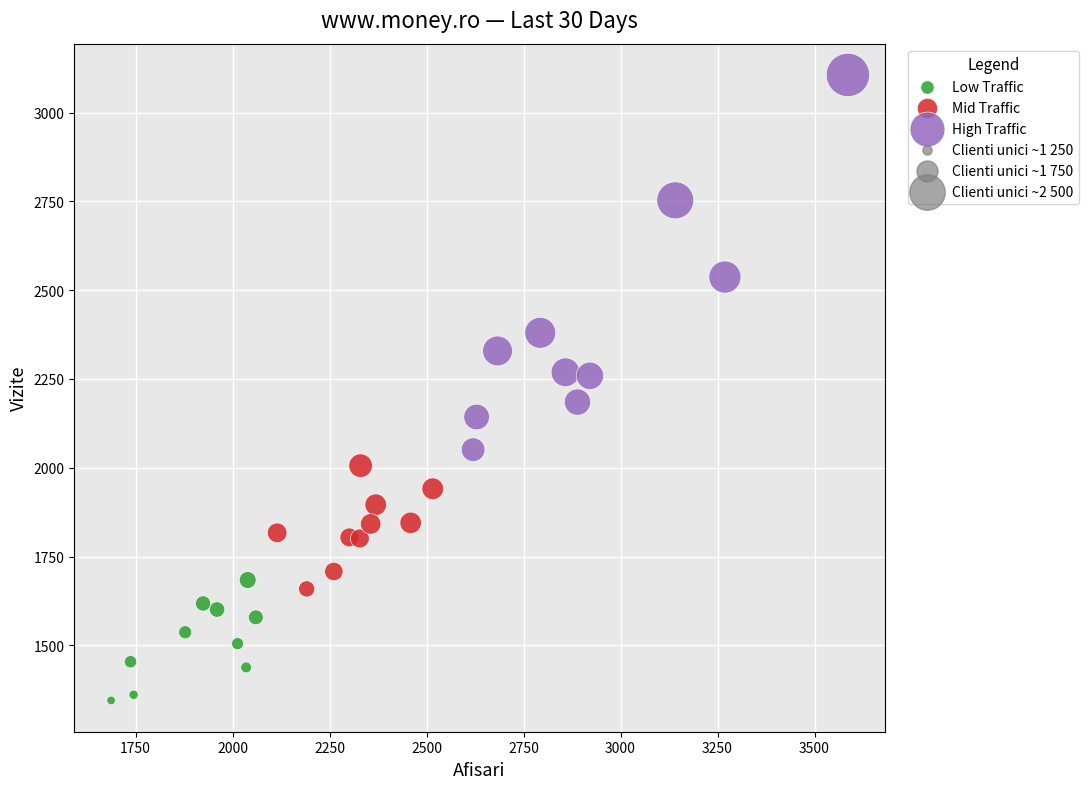

Which series reaches the minimum Y coordinate?

Low Traffic